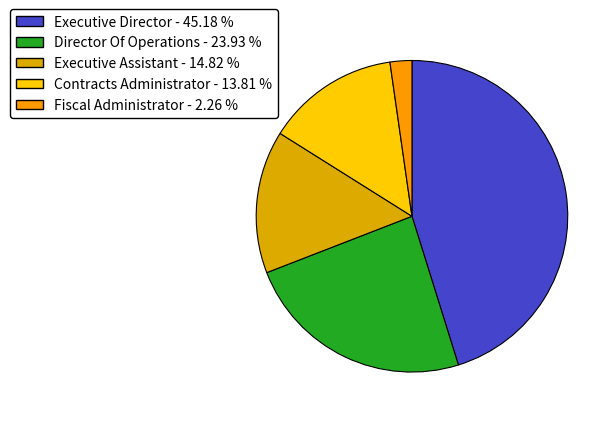

Is Director Of Operations the majority of the pie?

No